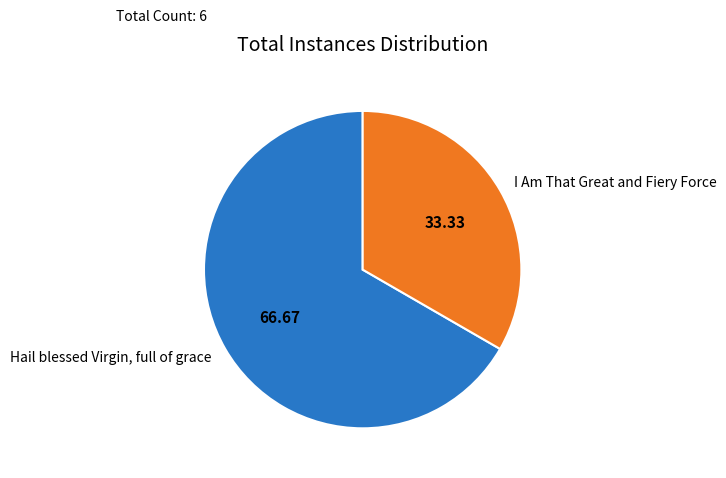

Between I Am That Great and Fiery Force and Hail blessed Virgin, full of grace, which is larger?

Hail blessed Virgin, full of grace